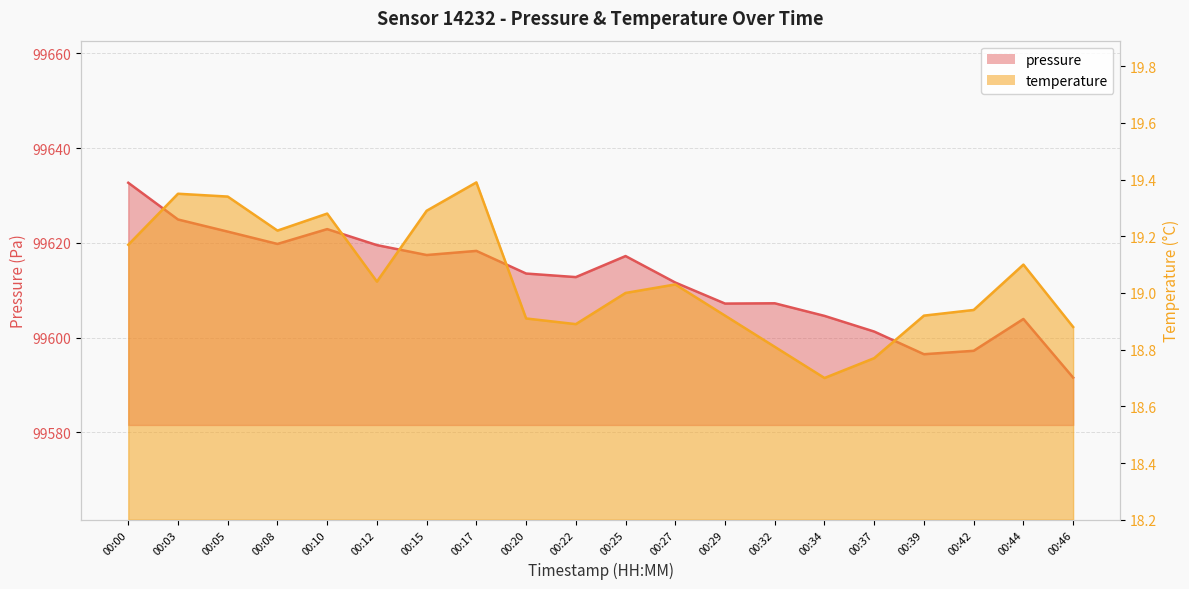

The value of pressure at 00:46 is 99591.6. True or false?

True